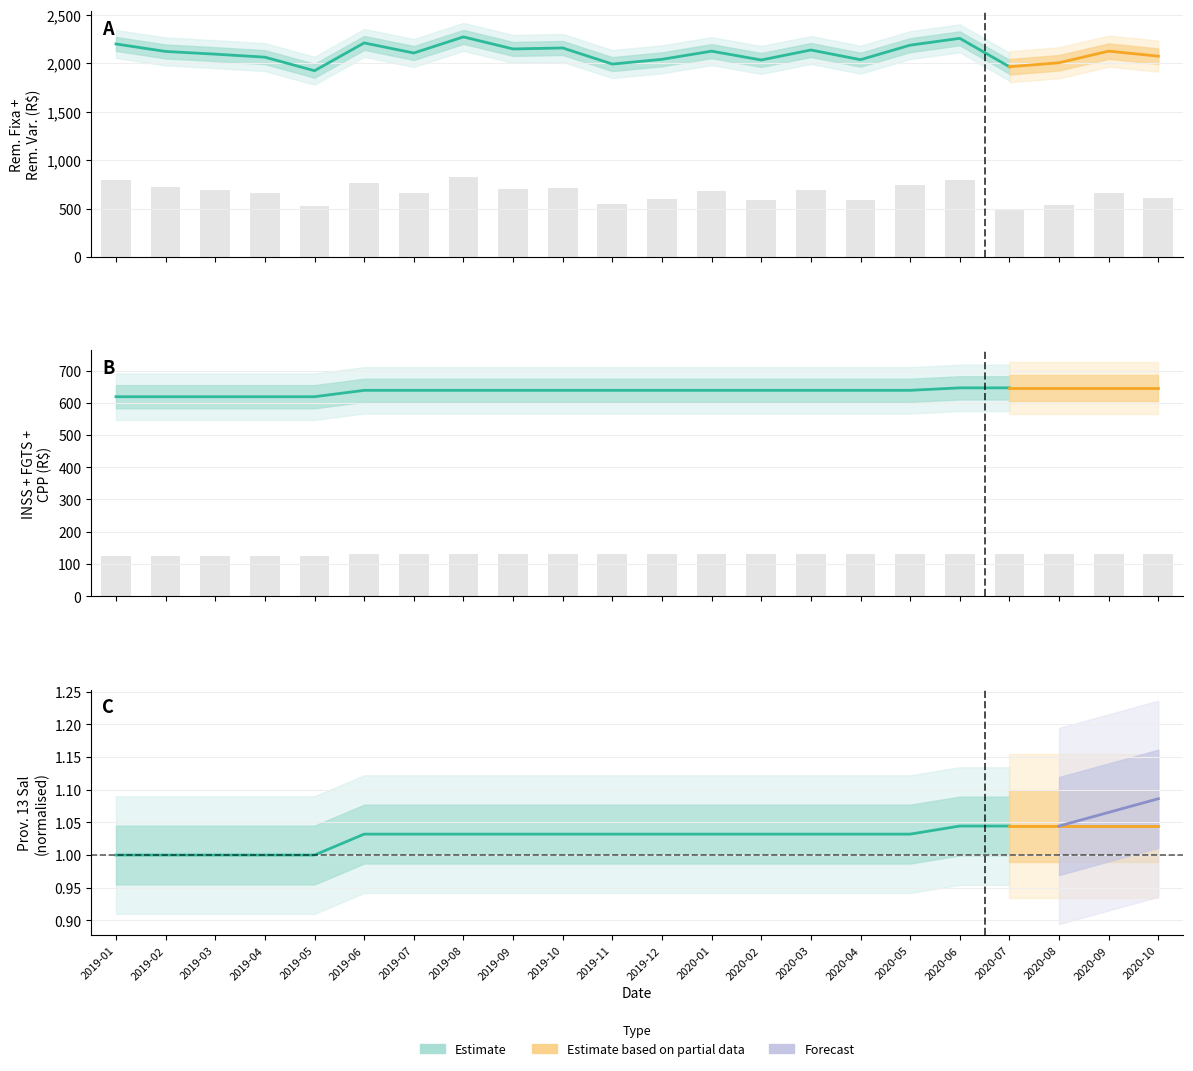

Which has a higher value, 15 or 11?

15